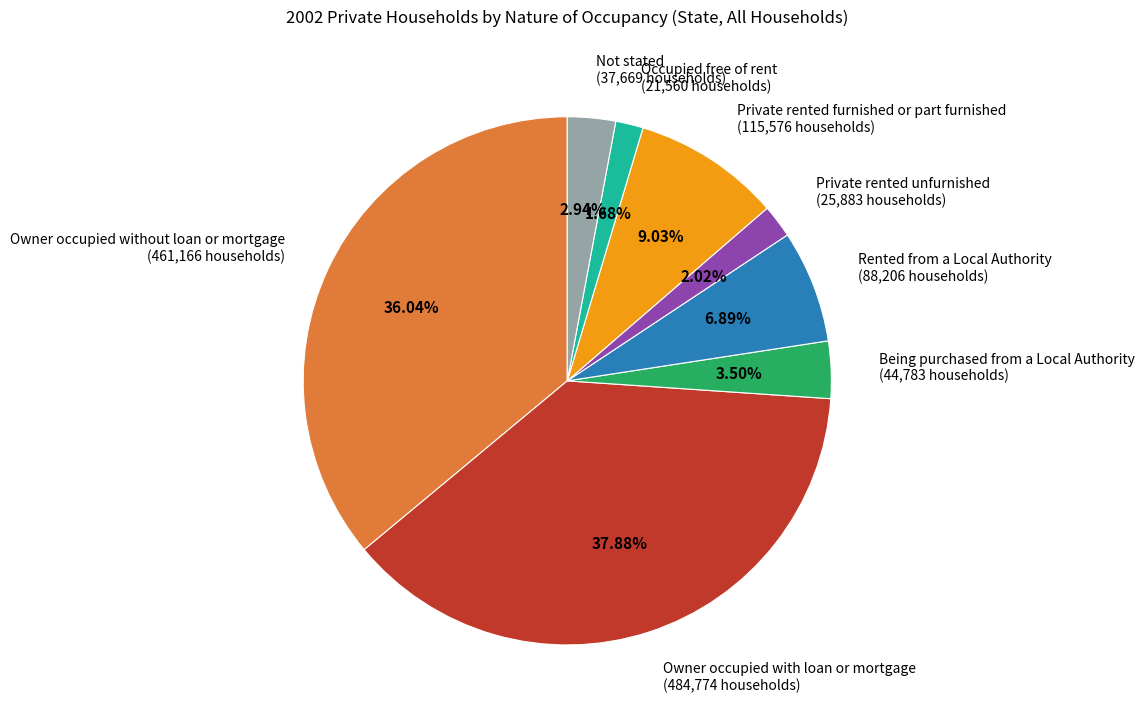

Combined, do Owner occupied with loan or mortgage (484,774 households) and Occupied free of rent (21,560 households) account for over 50%?

No